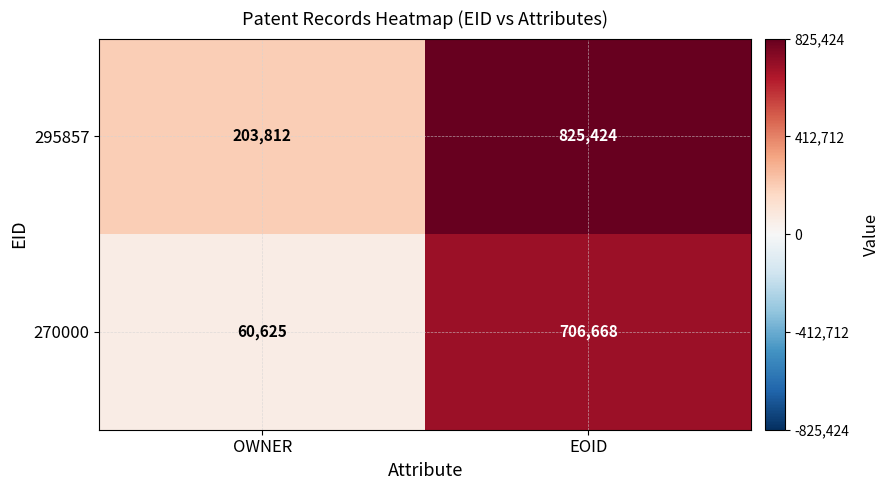

What is the minimum value shown in the chart?

60625